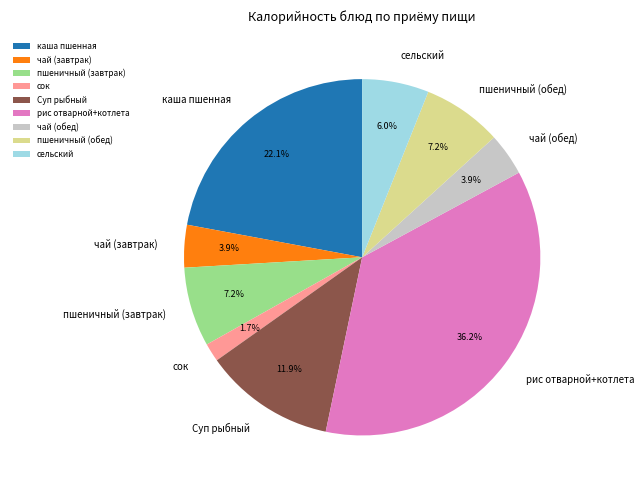

Is the sum of пшеничный (обед) and чай (завтрак) greater than half?

No